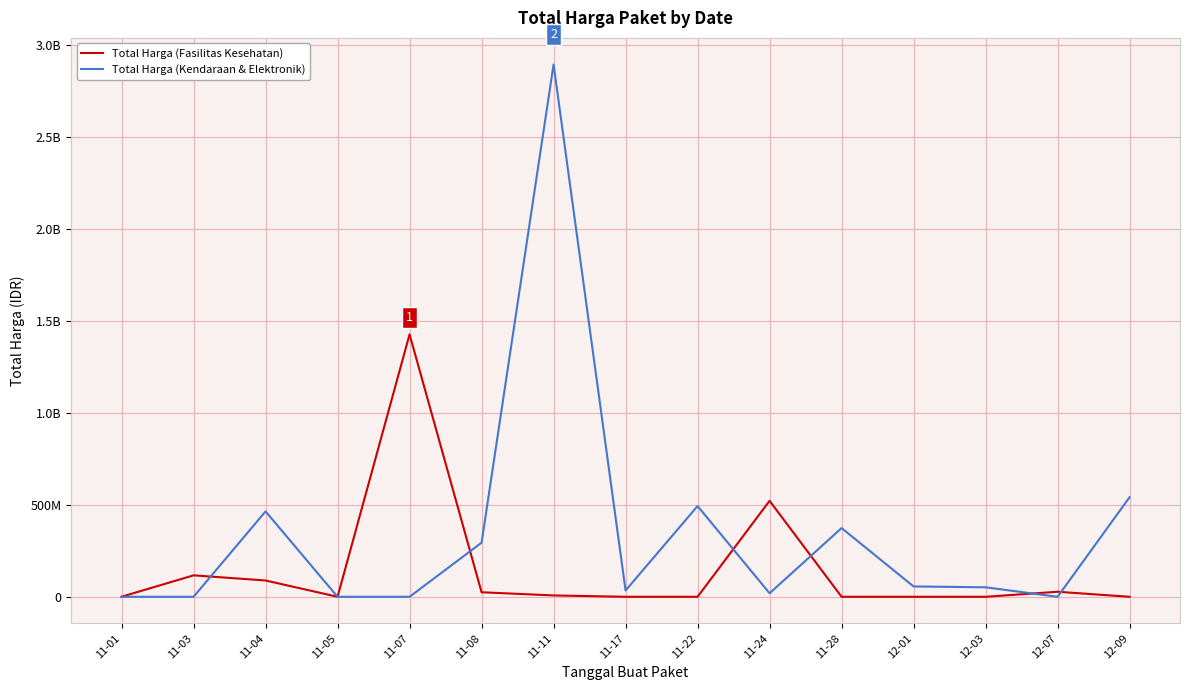

True or false: Total Harga (Kendaraan & Elektronik) has a value of 0 at 11-07.

True